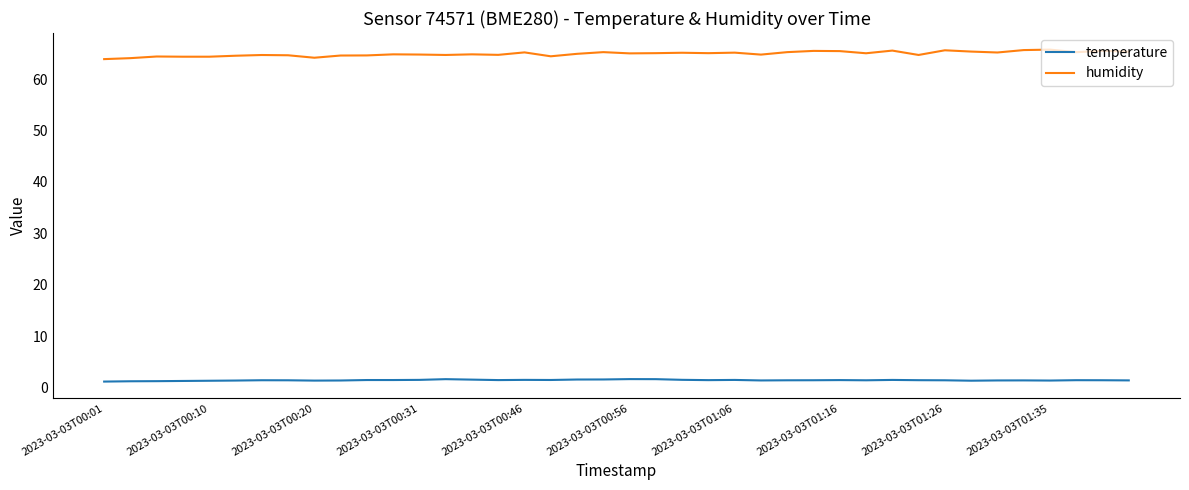

How many lines are shown in the chart?

2